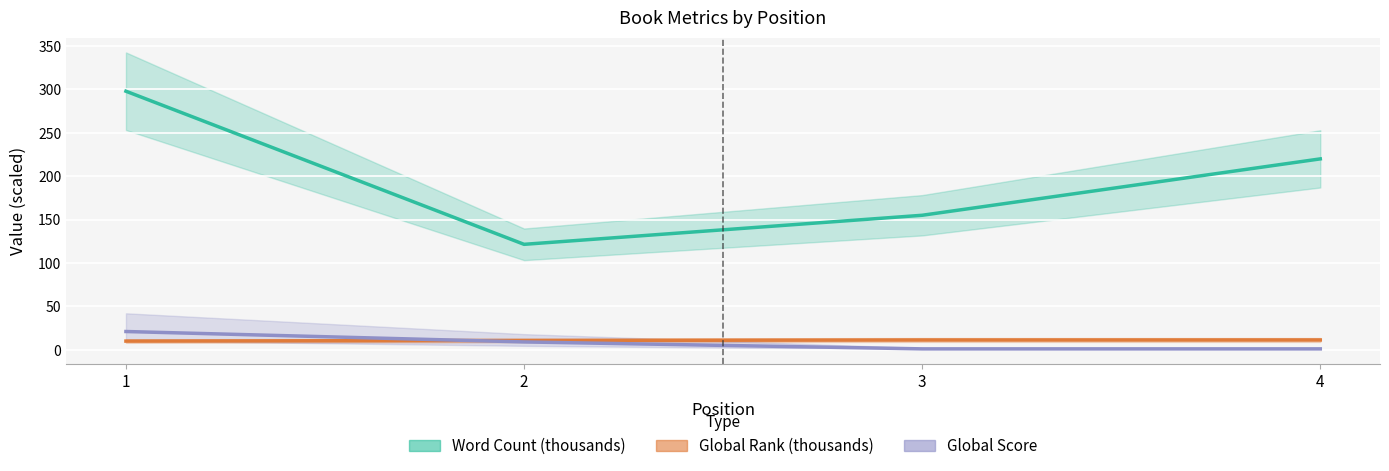

At which category is the sum across all series the highest?

1